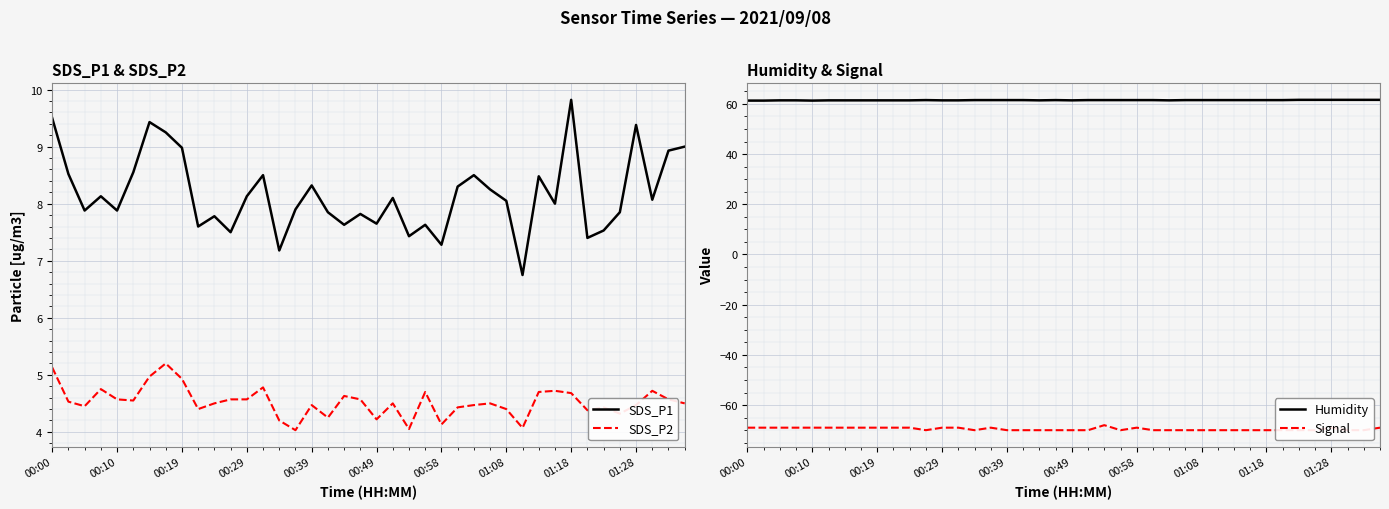

Is it true that SDS_P2 equals 4.5 at 00:39?

True